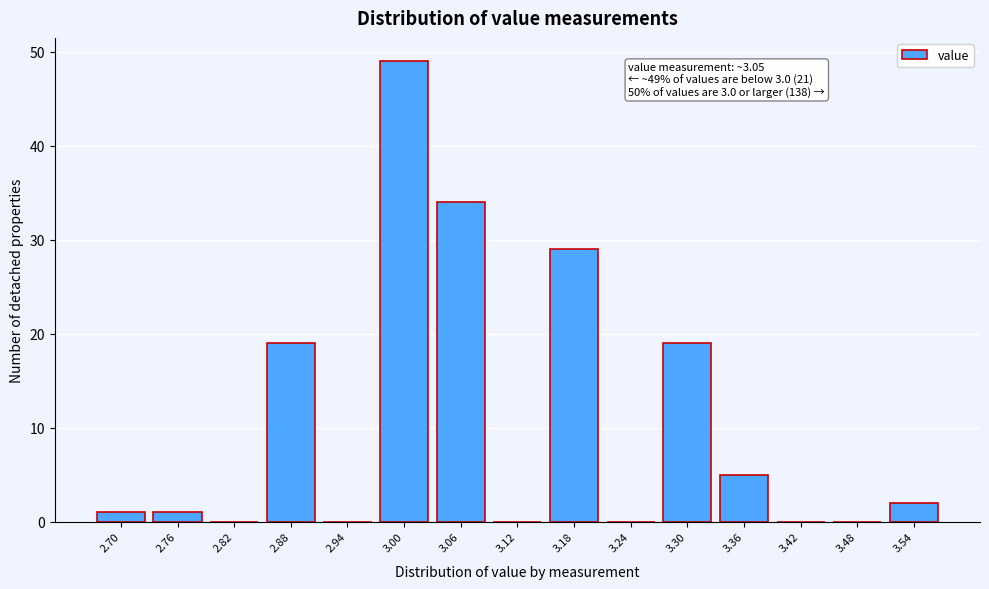

Reading right to left, transcribe all the data shown in this chart.

3.54=2	3.48=0	3.42=0	3.36=5	3.30=19	3.24=0	3.18=29	3.12=0	3.06=34	3.00=49	2.94=0	2.88=19	2.82=0	2.76=1	2.70=1